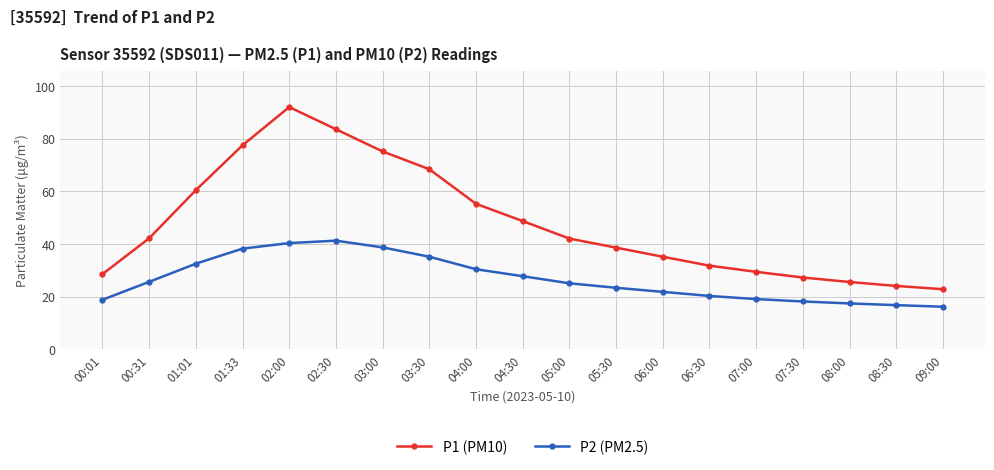

True or false: P2 (PM2.5) and P1 (PM10) cross at least once.

False